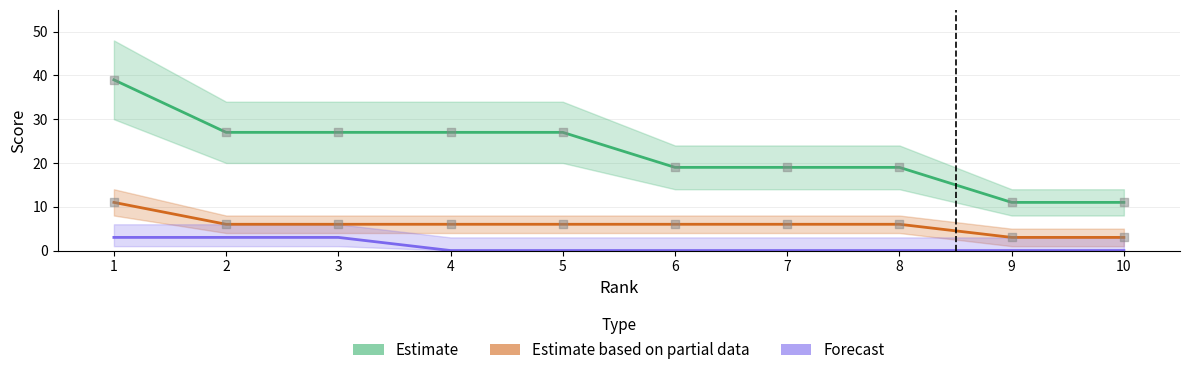

What is the total value across all series at 2?

36